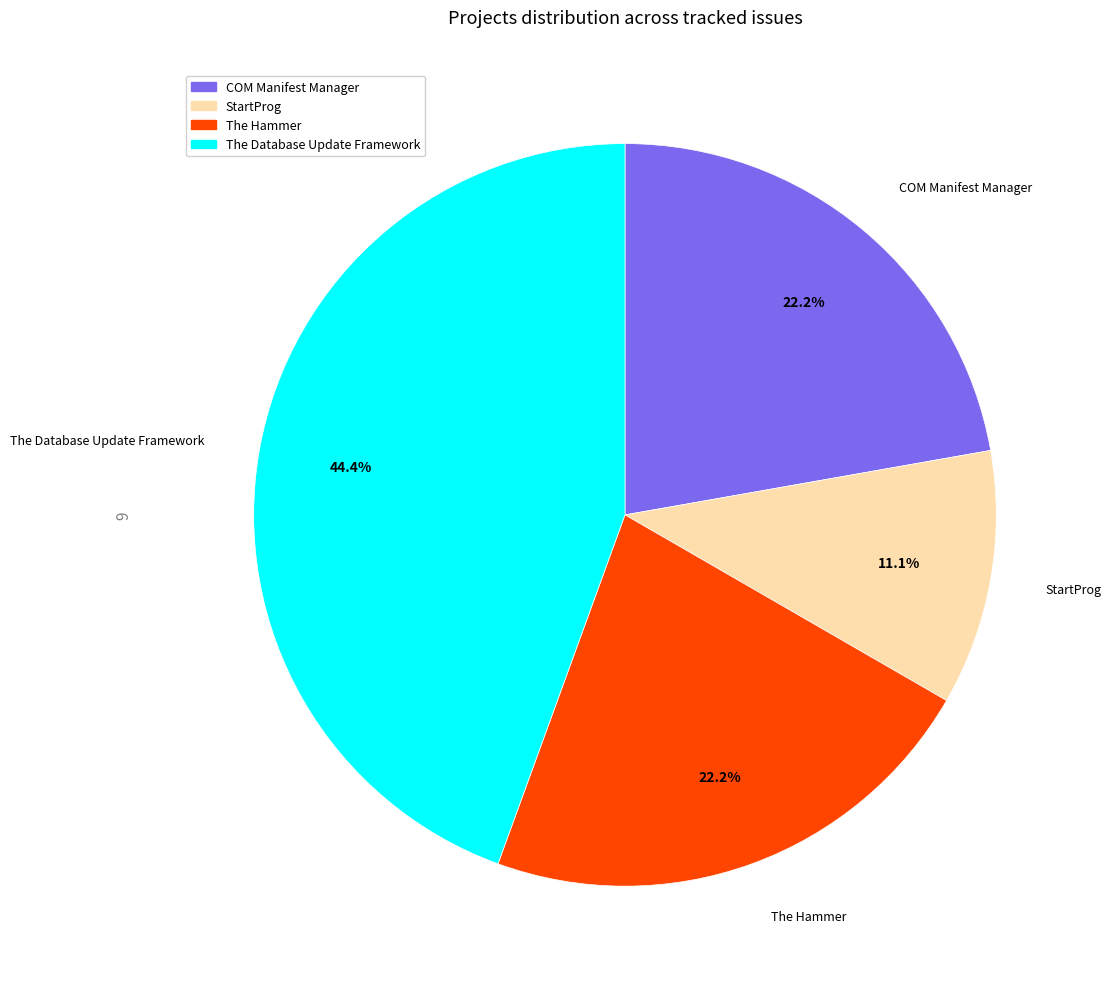

Do StartProg and The Database Update Framework together represent more than half of the pie?

Yes